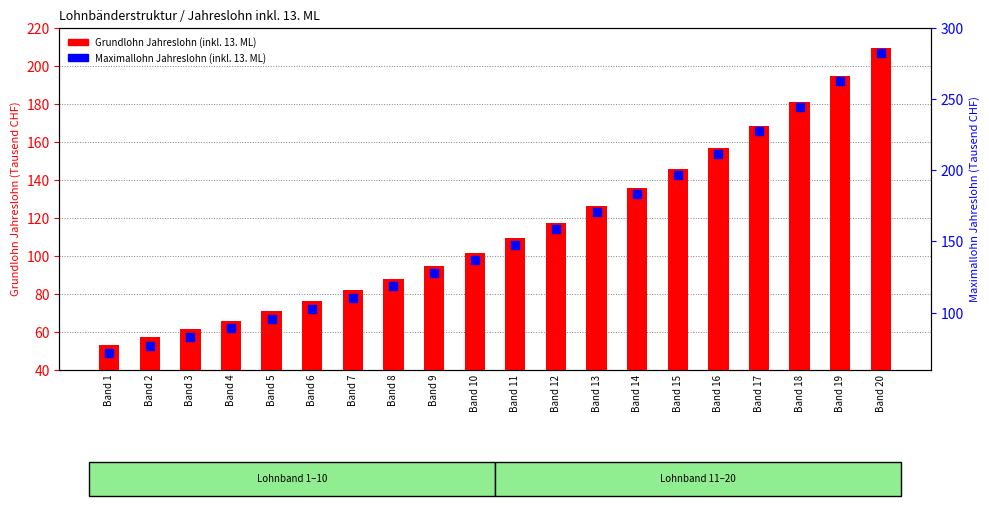

Which series has the largest total across all categories?

Maximallohn Jahreslohn (inkl. 13. ML)